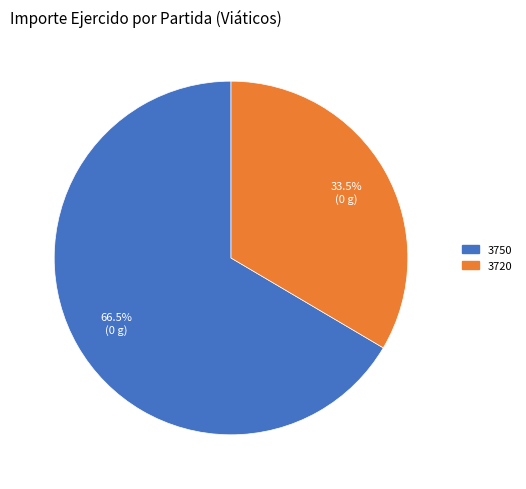

Is there any slice that represents more than half of the pie?

Yes